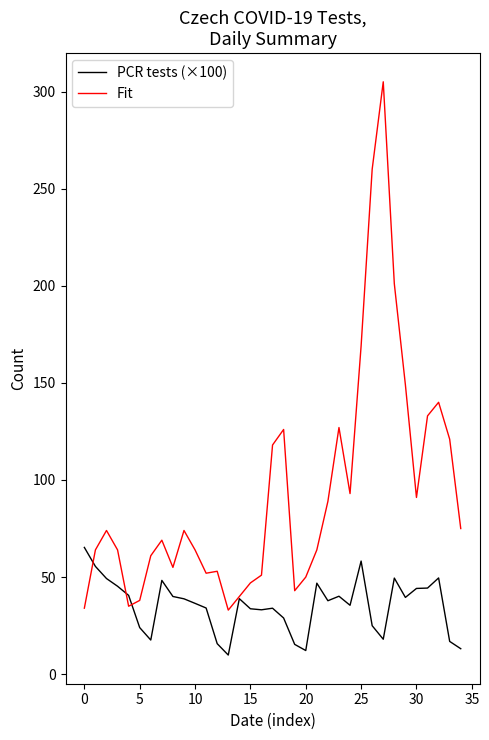

What is the smallest value displayed?

9.9